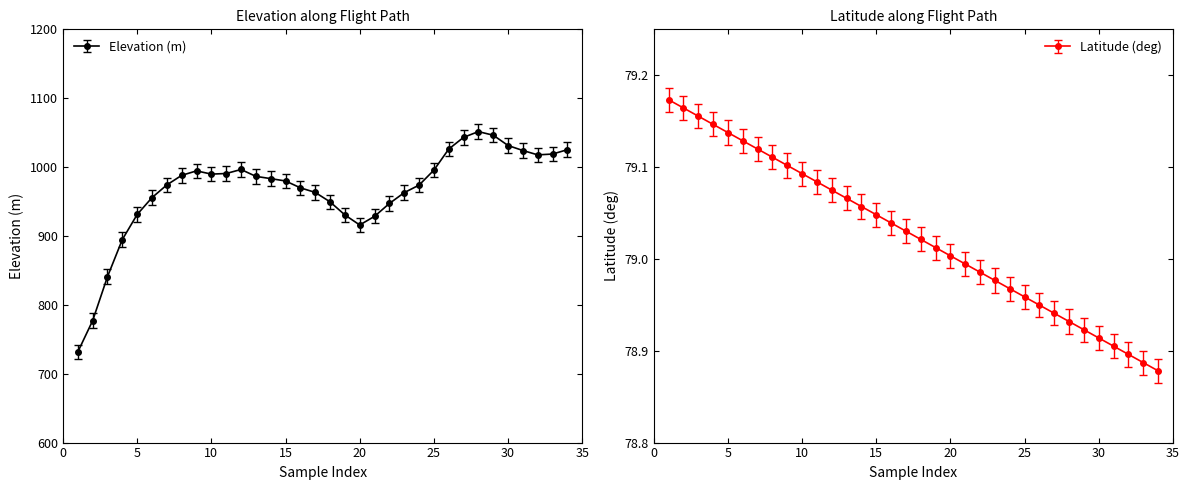

True or false: Latitude (deg) has a value of 109.2 at 10.

False